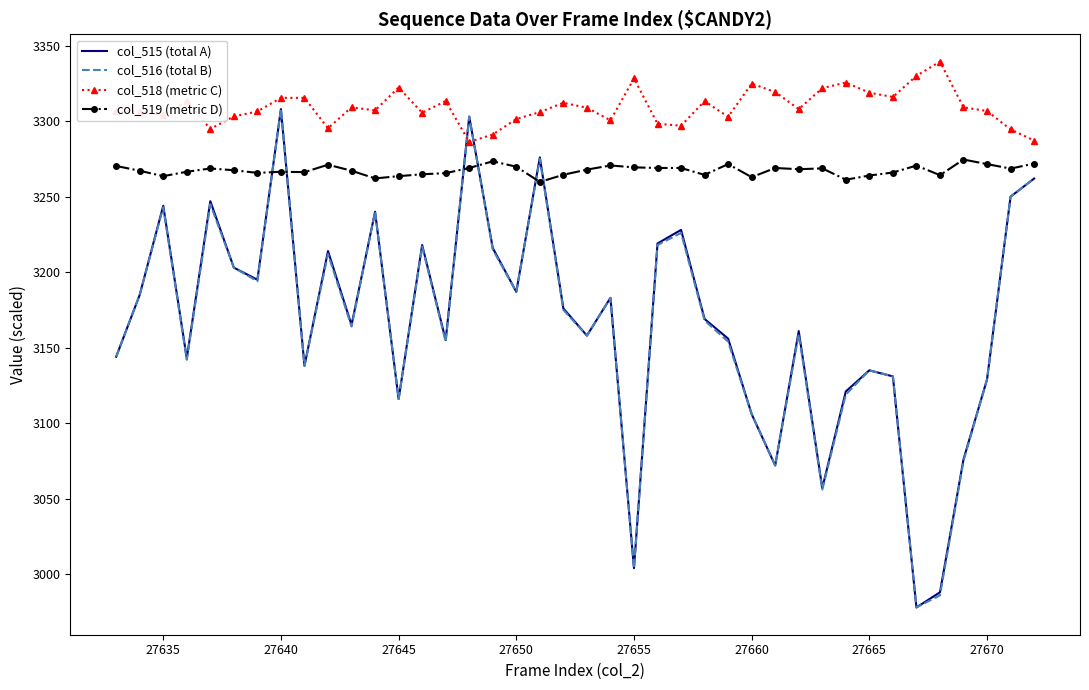

Which series ends up on top after the final intersection of col_516 (total B) and col_519 (metric D)?

col_519 (metric D)